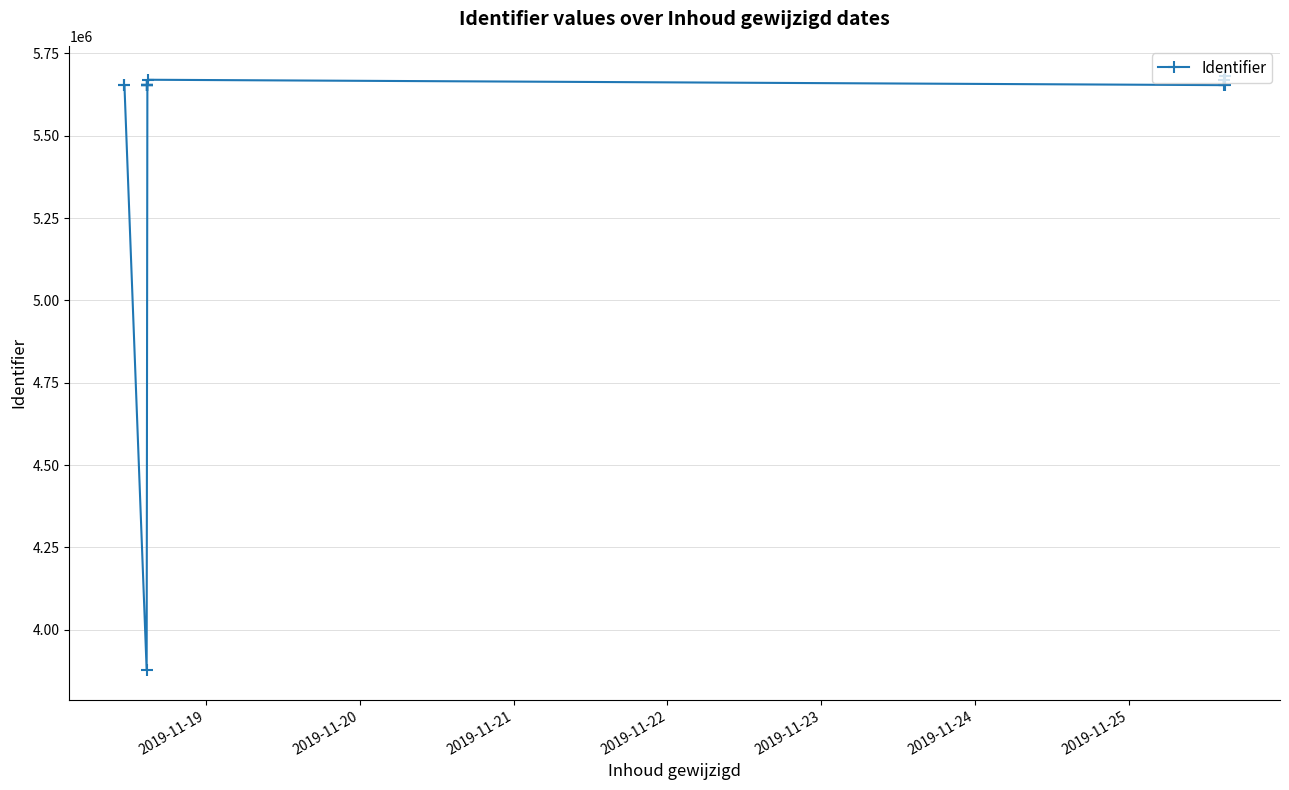

Reading left to right, list all the values displayed in this chart.

5653534	5653538	3877438	5653565	5653569	5653571	5653576	5653608	5653686	5653691	5653701	5669909	5653532	5669743	5653574	5682627